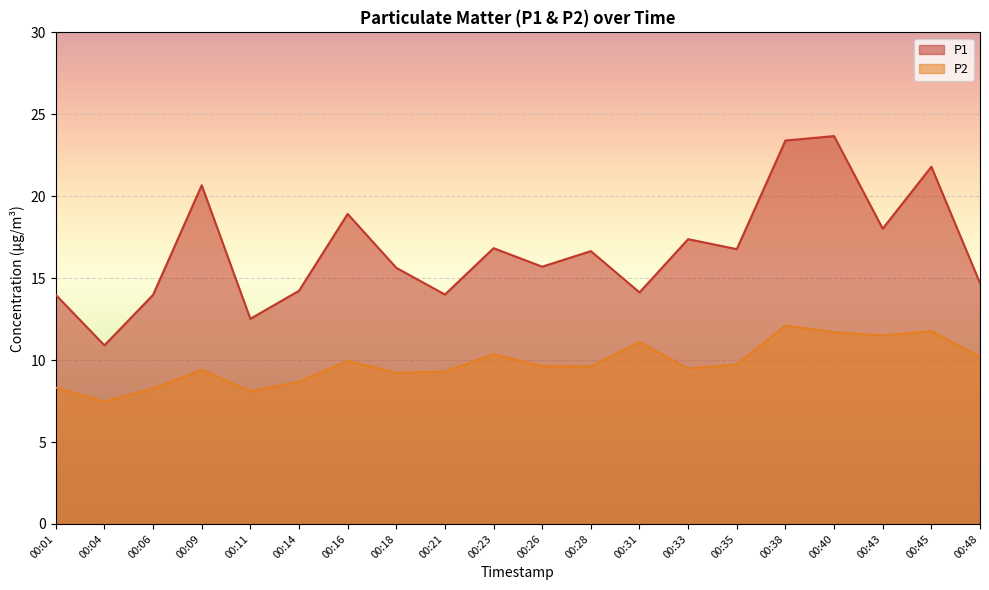

True or false: P2 and P1 intersect in this chart.

False